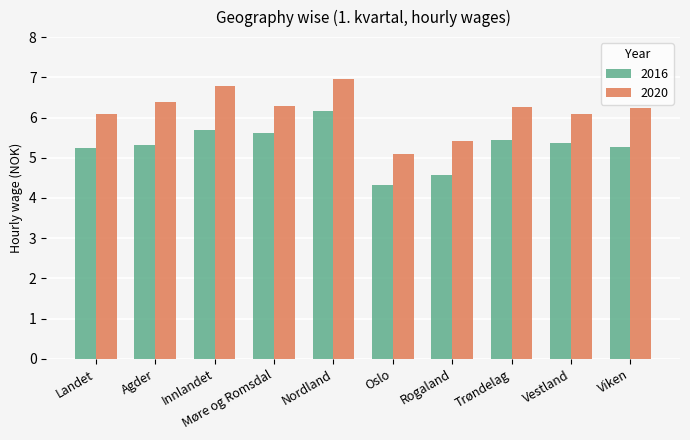

How many bars are there in total?

20